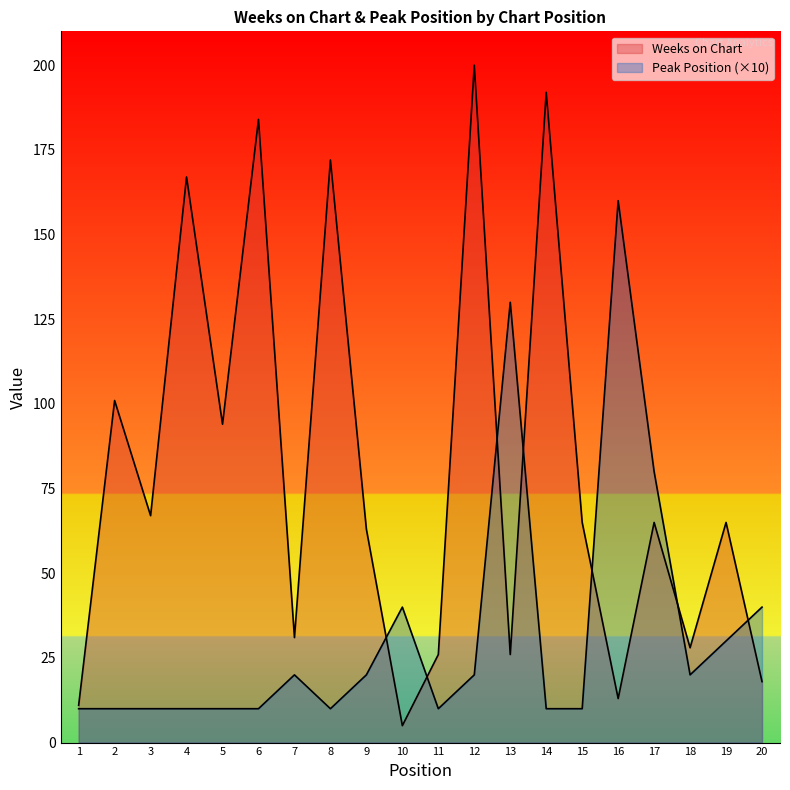

How many intersections are there between Weeks on Chart and Peak Position?

7